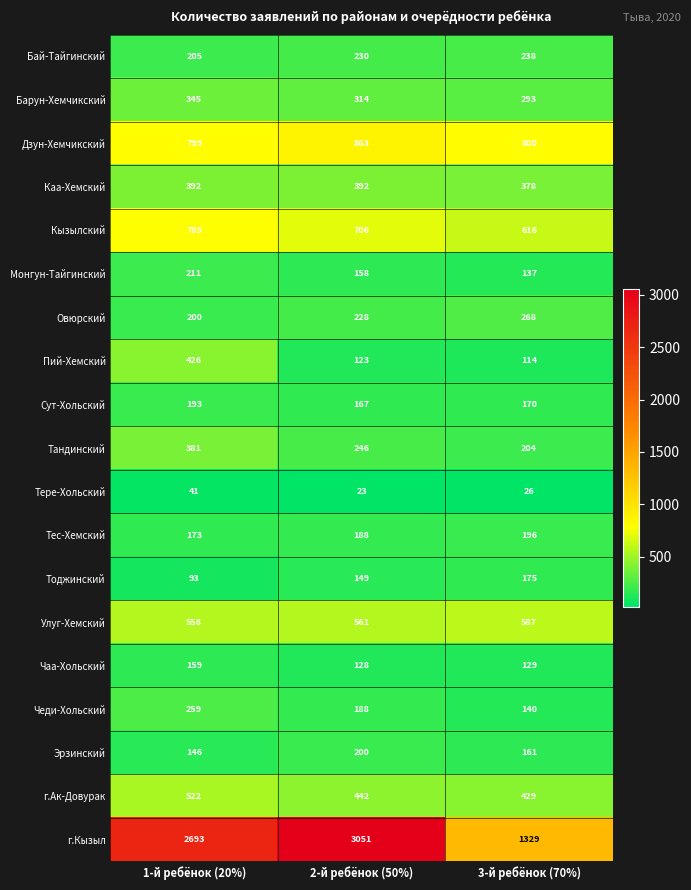

What is the maximum value shown in the chart?

3051